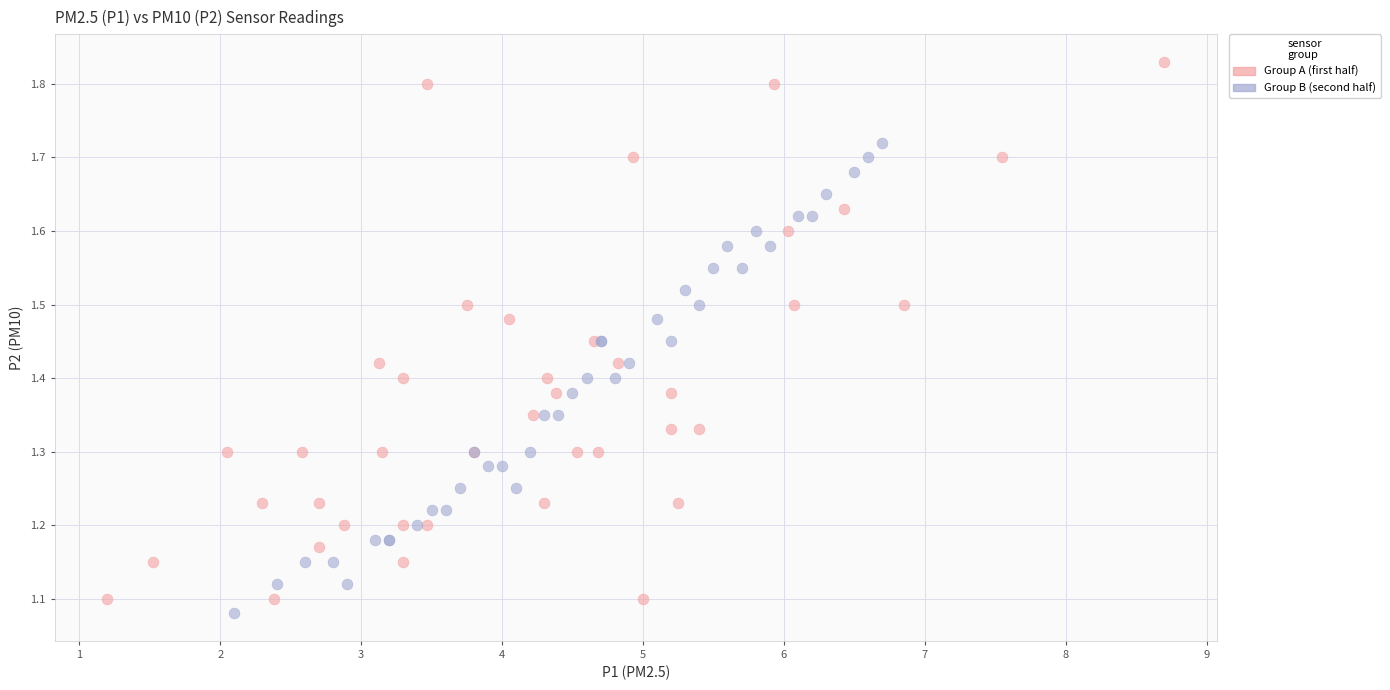

Which series contains the highest Y value?

Group A (first half)